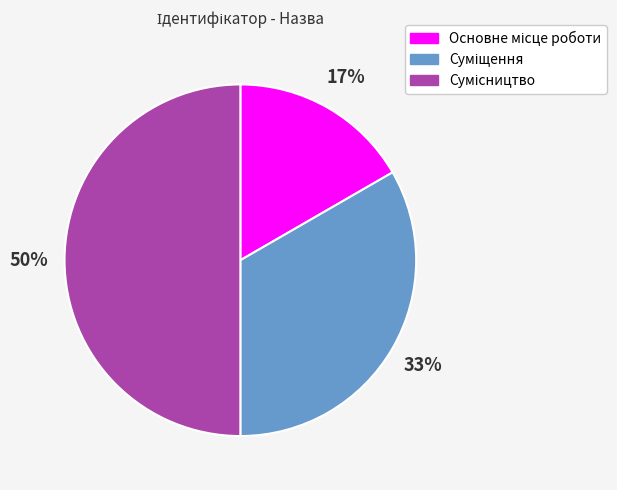

Count the number of slices in the pie.

3